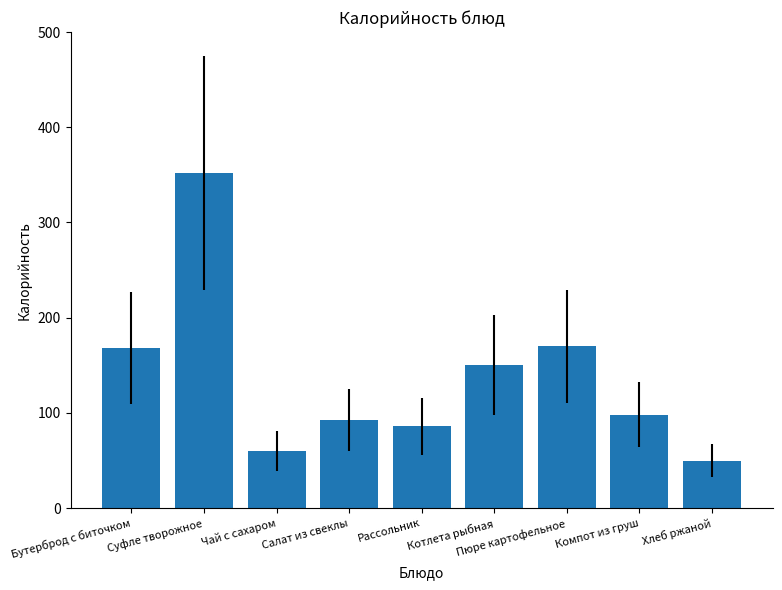

How many values are below 98?

4